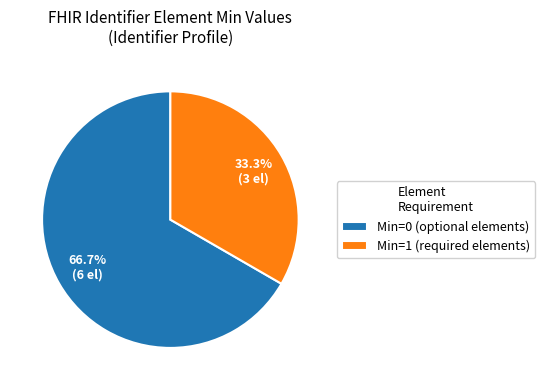

Which category has the biggest portion of the pie?

Min=0 (optional elements)